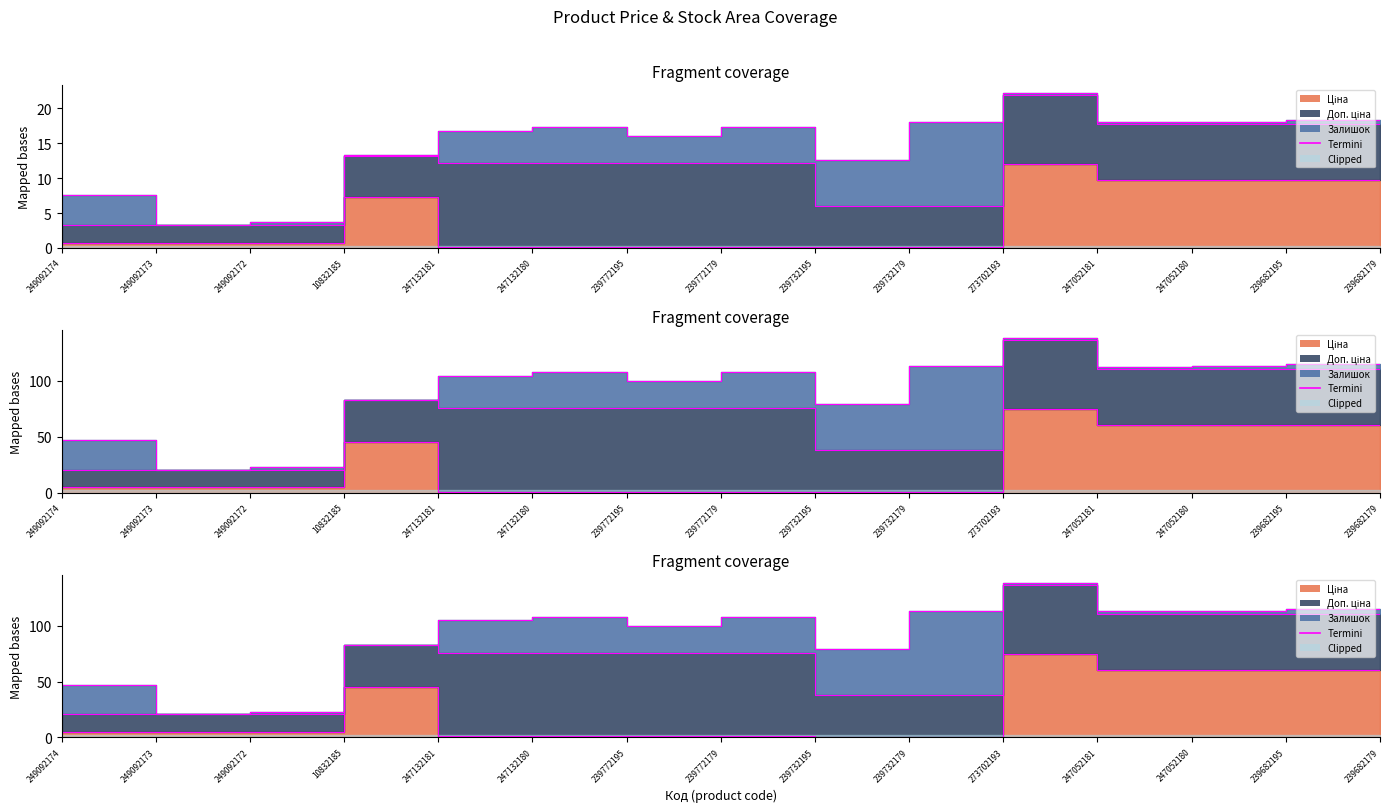

Which category has the highest value across all series?

273702193